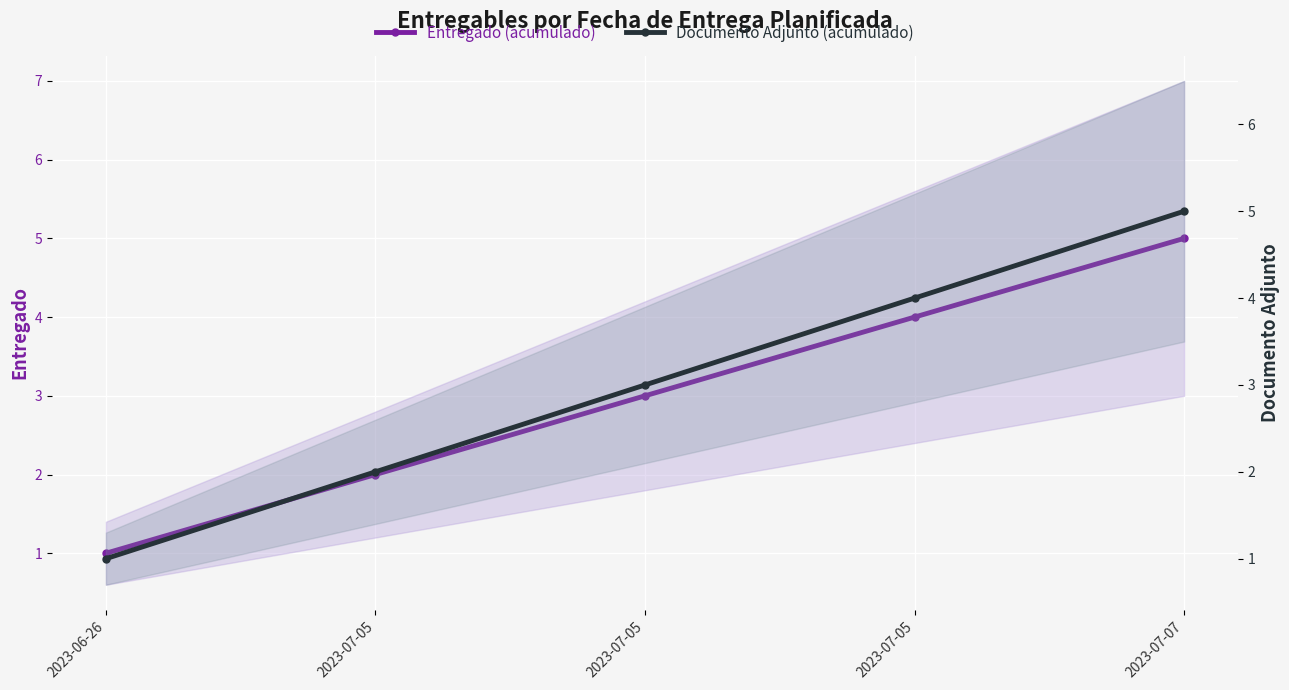

True or false: Documento Adjunto (acumulado) and Entregado (acumulado) intersect in this chart.

False